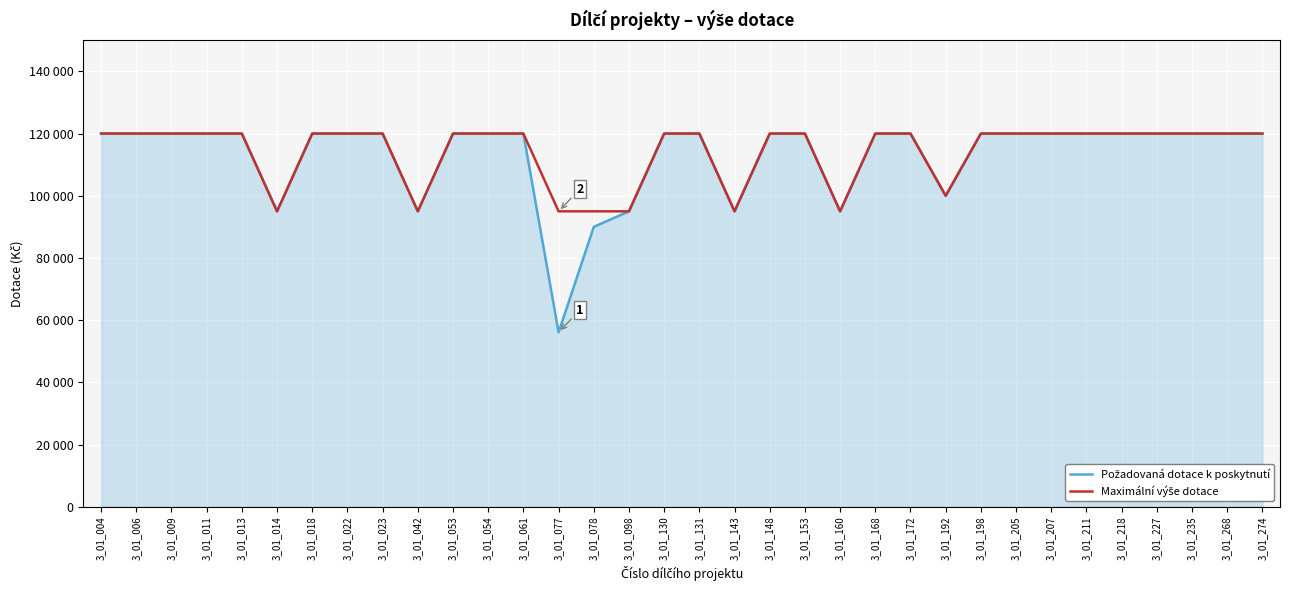

Between 3_01_009 and 3_01_014, which is larger?

3_01_009